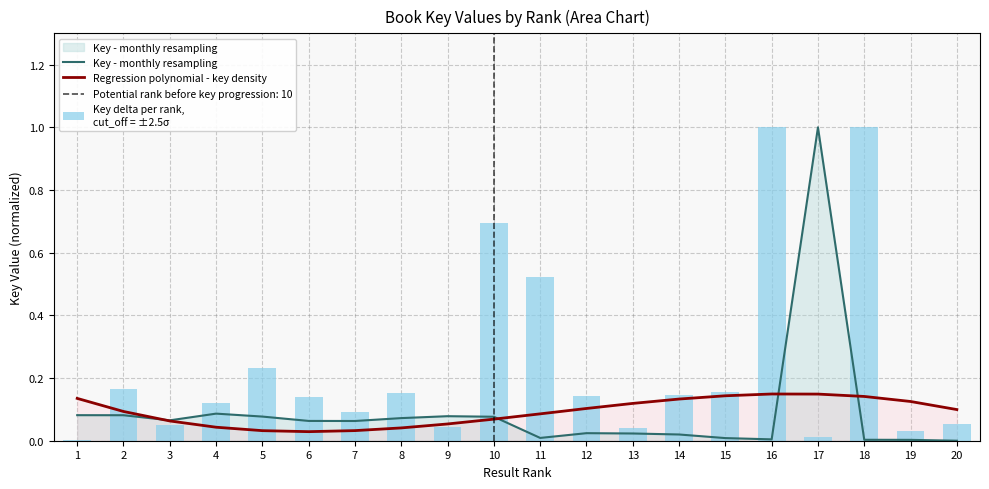

Which series has the widest spread of values?

Key - monthly resampling